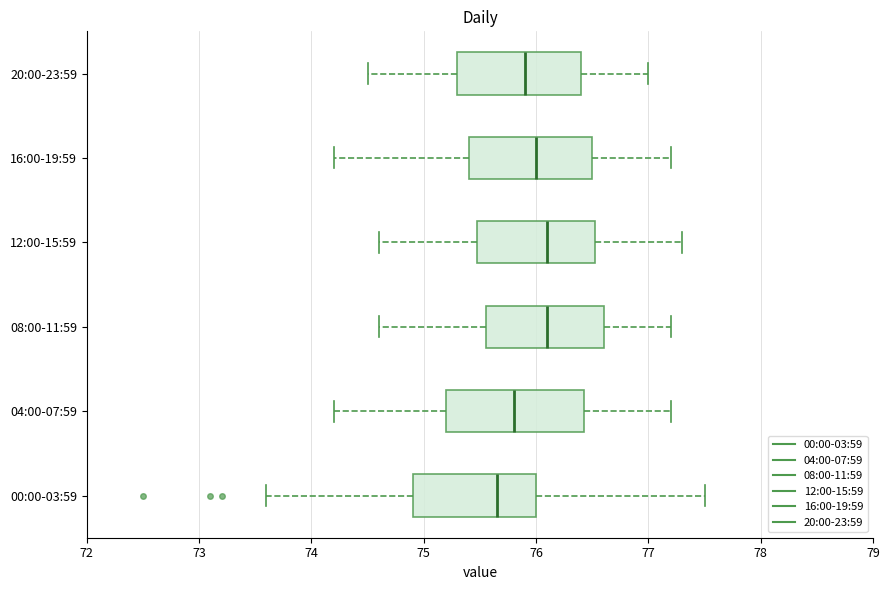

Which box's median line is the furthest to the left?

00:00-03:59